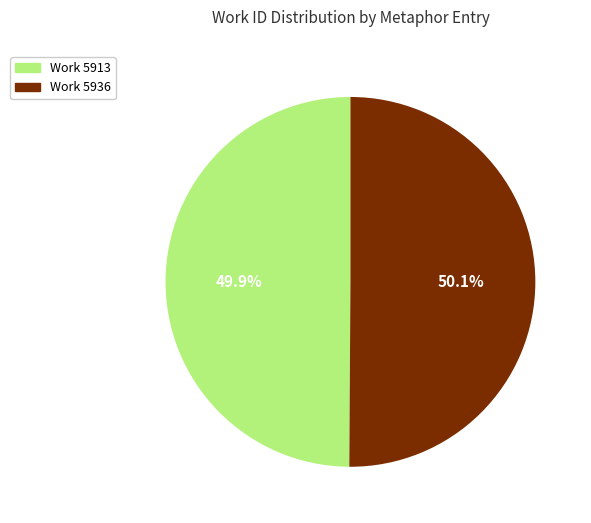

Is there any slice that represents more than half of the pie?

Yes